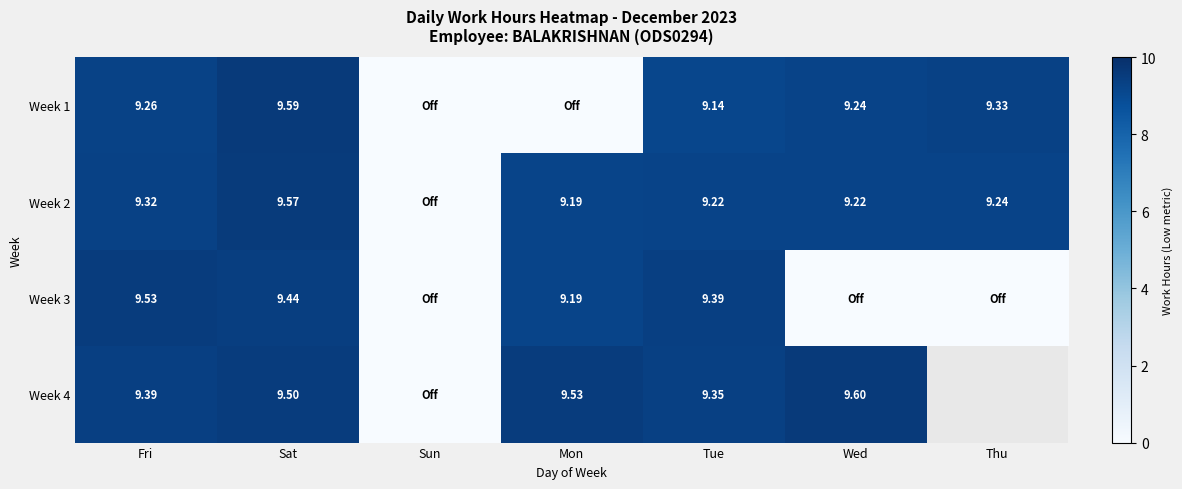

The value of Week 3 at Sun is 0.0. True or false?

True